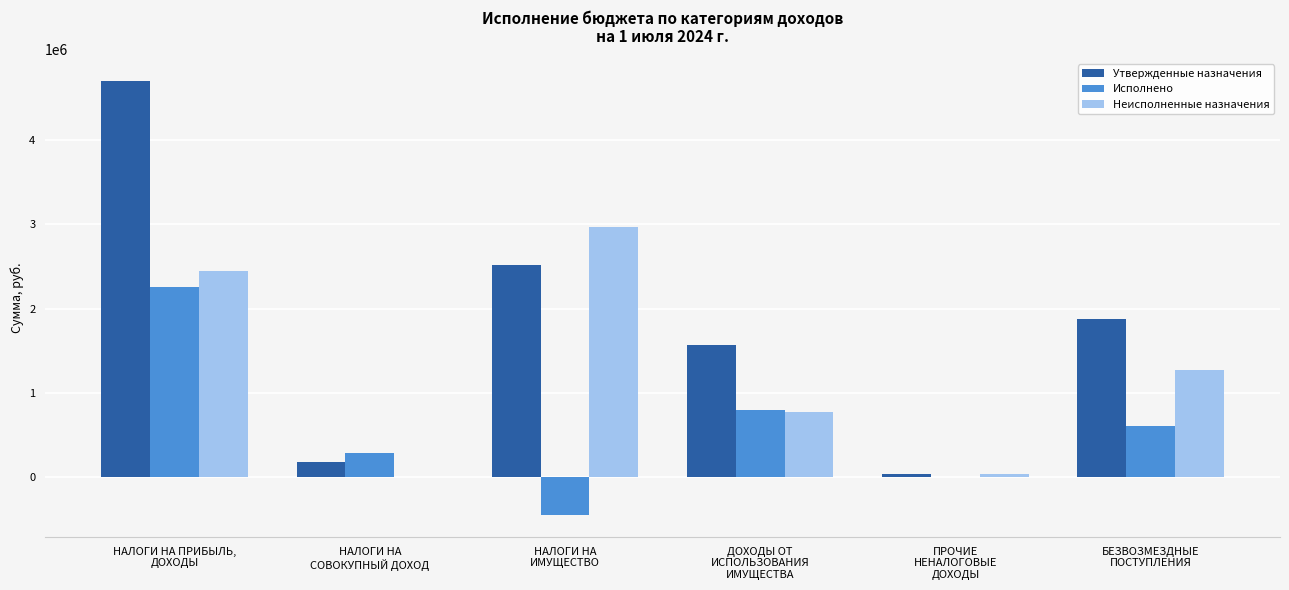

What is the sum of all Утвержденные назначения values?

10893891.0